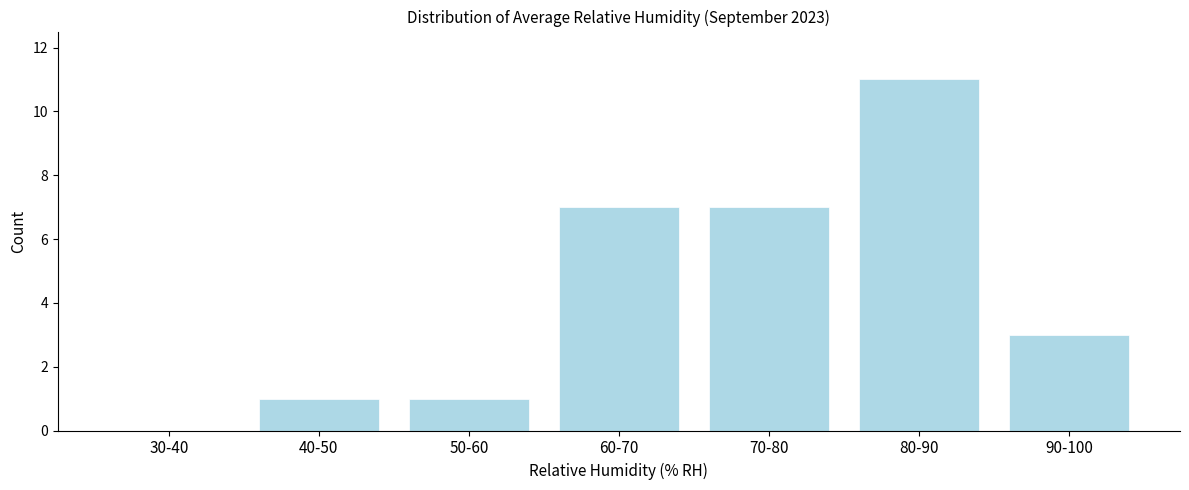

Reading left to right, extract all data points from this chart.

30-40=0	40-50=1	50-60=1	60-70=7	70-80=7	80-90=11	90-100=3